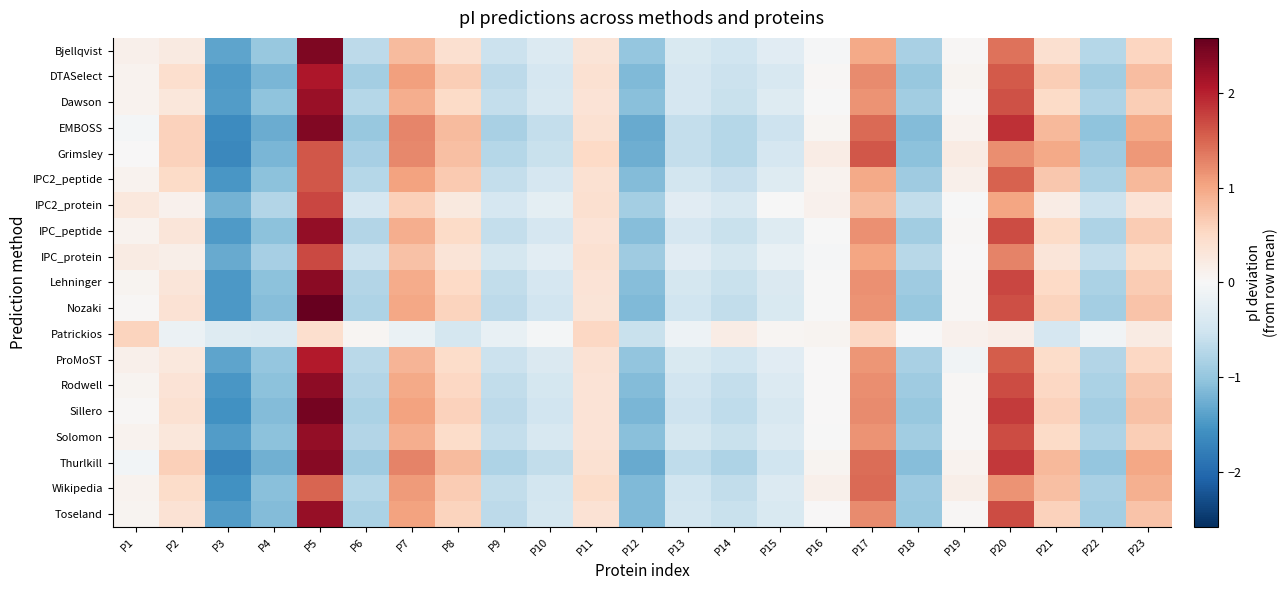

Reading left to right, what are all the values shown in this chart?

Bjellqvist: P1=0.1	P2=0.2	P3=-1.4	P4=-1.0	P5=2.4	P6=-0.7	P7=0.8	P8=0.4	P9=-0.6	P10=-0.4	P11=0.3	P12=-1.0	P13=-0.4	P14=-0.5	P15=-0.3	P16=-0.0	P17=1.0	P18=-0.8	P19=0.0	P20=1.4	P21=0.4	P22=-0.7	P23=0.6
DTASelect: P1=0.1	P2=0.4	P3=-1.5	P4=-1.2	P5=2.1	P6=-0.9	P7=1.1	P8=0.6	P9=-0.7	P10=-0.4	P11=0.4	P12=-1.1	P13=-0.4	P14=-0.6	P15=-0.4	P16=0.0	P17=1.2	P18=-1.0	P19=0.1	P20=1.6	P21=0.6	P22=-0.9	P23=0.8
Dawson: P1=0.1	P2=0.3	P3=-1.4	P4=-1.0	P5=2.2	P6=-0.7	P7=0.9	P8=0.5	P9=-0.6	P10=-0.4	P11=0.4	P12=-1.1	P13=-0.4	P14=-0.6	P15=-0.3	P16=-0.0	P17=1.2	P18=-0.9	P19=0.0	P20=1.6	P21=0.5	P22=-0.8	P23=0.6
EMBOSS: P1=-0.1	P2=0.6	P3=-1.6	P4=-1.3	P5=2.4	P6=-1.0	P7=1.3	P8=0.8	P9=-0.8	P10=-0.6	P11=0.4	P12=-1.3	P13=-0.6	P14=-0.7	P15=-0.5	P16=0.1	P17=1.5	P18=-1.1	P19=0.1	P20=1.9	P21=0.8	P22=-1.0	P23=1.0
Grimsley: P1=0.0	P2=0.6	P3=-1.7	P4=-1.2	P5=1.6	P6=-0.8	P7=1.2	P8=0.8	P9=-0.7	P10=-0.6	P11=0.5	P12=-1.3	P13=-0.6	P14=-0.7	P15=-0.4	P16=0.2	P17=1.6	P18=-1.1	P19=0.2	P20=1.2	P21=1.0	P22=-0.9	P23=1.1
IPC2_peptide: P1=0.1	P2=0.5	P3=-1.5	P4=-1.0	P5=1.6	P6=-0.7	P7=1.0	P8=0.7	P9=-0.6	P10=-0.4	P11=0.4	P12=-1.1	P13=-0.5	P14=-0.6	P15=-0.3	P16=0.1	P17=1.0	P18=-0.9	P19=0.1	P20=1.5	P21=0.7	P22=-0.8	P23=0.8
IPC2_protein: P1=0.3	P2=0.1	P3=-1.2	P4=-0.8	P5=1.7	P6=-0.4	P7=0.6	P8=0.2	P9=-0.4	P10=-0.2	P11=0.4	P12=-0.9	P13=-0.3	P14=-0.4	P15=-0.0	P16=0.1	P17=0.8	P18=-0.6	P19=-0.0	P20=1.0	P21=0.2	P22=-0.6	P23=0.4
IPC_peptide: P1=0.1	P2=0.3	P3=-1.5	P4=-1.1	P5=2.3	P6=-0.7	P7=0.9	P8=0.5	P9=-0.6	P10=-0.4	P11=0.4	P12=-1.1	P13=-0.4	P14=-0.6	P15=-0.3	P16=-0.0	P17=1.2	P18=-0.9	P19=0.0	P20=1.7	P21=0.5	P22=-0.8	P23=0.6
IPC_protein: P1=0.2	P2=0.2	P3=-1.3	P4=-0.9	P5=1.7	P6=-0.6	P7=0.8	P8=0.3	P9=-0.5	P10=-0.3	P11=0.4	P12=-0.9	P13=-0.3	P14=-0.5	P15=-0.2	P16=-0.0	P17=1.0	P18=-0.7	P19=0.0	P20=1.3	P21=0.3	P22=-0.6	P23=0.5
Lehninger: P1=0.1	P2=0.3	P3=-1.5	P4=-1.1	P5=2.3	P6=-0.8	P7=1.0	P8=0.5	P9=-0.6	P10=-0.4	P11=0.4	P12=-1.1	P13=-0.5	P14=-0.6	P15=-0.4	P16=-0.0	P17=1.2	P18=-0.9	P19=0.0	P20=1.7	P21=0.5	P22=-0.8	P23=0.7
Nozaki: P1=0.0	P2=0.4	P3=-1.5	P4=-1.1	P5=2.6	P6=-0.8	P7=1.0	P8=0.6	P9=-0.7	P10=-0.5	P11=0.3	P12=-1.1	P13=-0.5	P14=-0.6	P15=-0.4	P16=-0.0	P17=1.2	P18=-1.0	P19=0.0	P20=1.7	P21=0.6	P22=-0.9	P23=0.7
Patrickios: P1=0.6	P2=-0.2	P3=-0.3	P4=-0.4	P5=0.4	P6=0.0	P7=-0.2	P8=-0.5	P9=-0.2	P10=-0.1	P11=0.5	P12=-0.6	P13=-0.1	P14=0.2	P15=0.1	P16=0.1	P17=0.5	P18=0.0	P19=0.1	P20=0.2	P21=-0.4	P22=-0.1	P23=0.2
ProMoST: P1=0.1	P2=0.3	P3=-1.4	P4=-1.0	P5=2.0	P6=-0.7	P7=0.9	P8=0.5	P9=-0.6	P10=-0.4	P11=0.4	P12=-1.0	P13=-0.4	P14=-0.5	P15=-0.3	P16=0.0	P17=1.1	P18=-0.8	P19=-0.1	P20=1.6	P21=0.5	P22=-0.8	P23=0.5
Rodwell: P1=0.1	P2=0.3	P3=-1.5	P4=-1.1	P5=2.3	P6=-0.7	P7=1.0	P8=0.5	P9=-0.6	P10=-0.5	P11=0.4	P12=-1.1	P13=-0.5	P14=-0.6	P15=-0.4	P16=0.0	P17=1.2	P18=-0.9	P19=0.0	P20=1.7	P21=0.5	P22=-0.8	P23=0.7
Sillero: P1=0.0	P2=0.4	P3=-1.6	P4=-1.1	P5=2.5	P6=-0.8	P7=1.0	P8=0.6	P9=-0.7	P10=-0.5	P11=0.3	P12=-1.2	P13=-0.5	P14=-0.7	P15=-0.4	P16=0.0	P17=1.2	P18=-1.0	P19=0.0	P20=1.8	P21=0.6	P22=-0.9	P23=0.8
Solomon: P1=0.1	P2=0.3	P3=-1.5	P4=-1.1	P5=2.3	P6=-0.8	P7=0.9	P8=0.5	P9=-0.6	P10=-0.4	P11=0.4	P12=-1.1	P13=-0.4	P14=-0.6	P15=-0.3	P16=-0.0	P17=1.2	P18=-0.9	P19=0.0	P20=1.7	P21=0.5	P22=-0.8	P23=0.6
Thurlkill: P1=-0.1	P2=0.6	P3=-1.7	P4=-1.2	P5=2.3	P6=-0.9	P7=1.3	P8=0.8	P9=-0.8	P10=-0.6	P11=0.4	P12=-1.3	P13=-0.7	P14=-0.8	P15=-0.5	P16=0.1	P17=1.4	P18=-1.1	P19=0.1	P20=1.8	P21=0.8	P22=-1.0	P23=1.0
Wikipedia: P1=0.1	P2=0.5	P3=-1.6	P4=-1.1	P5=1.5	P6=-0.7	P7=1.1	P8=0.7	P9=-0.6	P10=-0.5	P11=0.5	P12=-1.1	P13=-0.5	P14=-0.6	P15=-0.3	P16=0.1	P17=1.5	P18=-0.9	P19=0.2	P20=1.2	P21=0.8	P22=-0.8	P23=0.9
Toseland: P1=0.1	P2=0.4	P3=-1.4	P4=-1.1	P5=2.2	P6=-0.8	P7=1.0	P8=0.6	P9=-0.7	P10=-0.5	P11=0.4	P12=-1.1	P13=-0.5	P14=-0.6	P15=-0.4	P16=0.0	P17=1.2	P18=-1.0	P19=0.0	P20=1.7	P21=0.6	P22=-0.9	P23=0.7